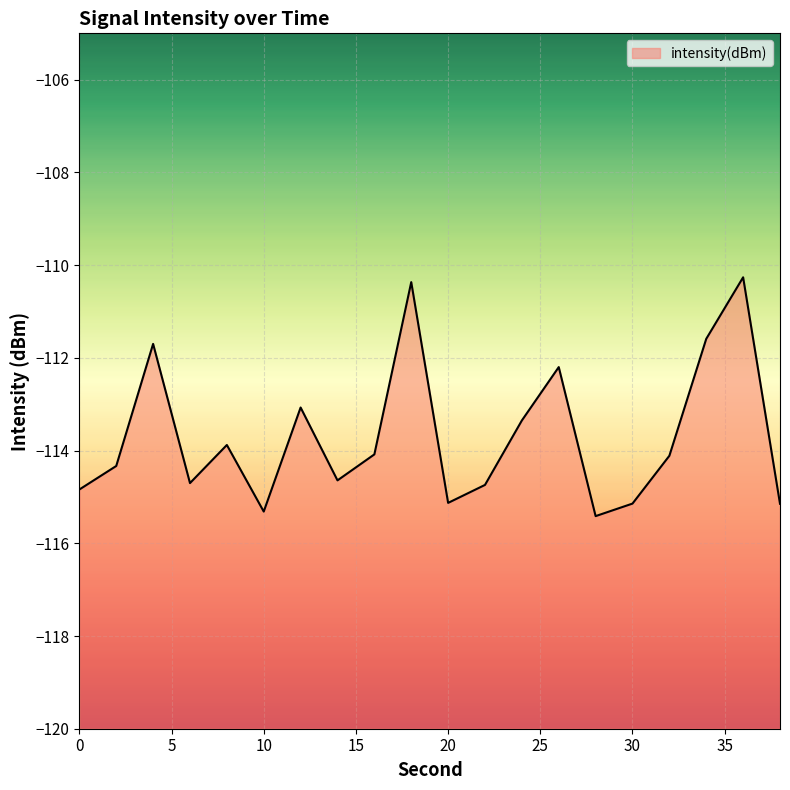

How many data points are less than -114?

12